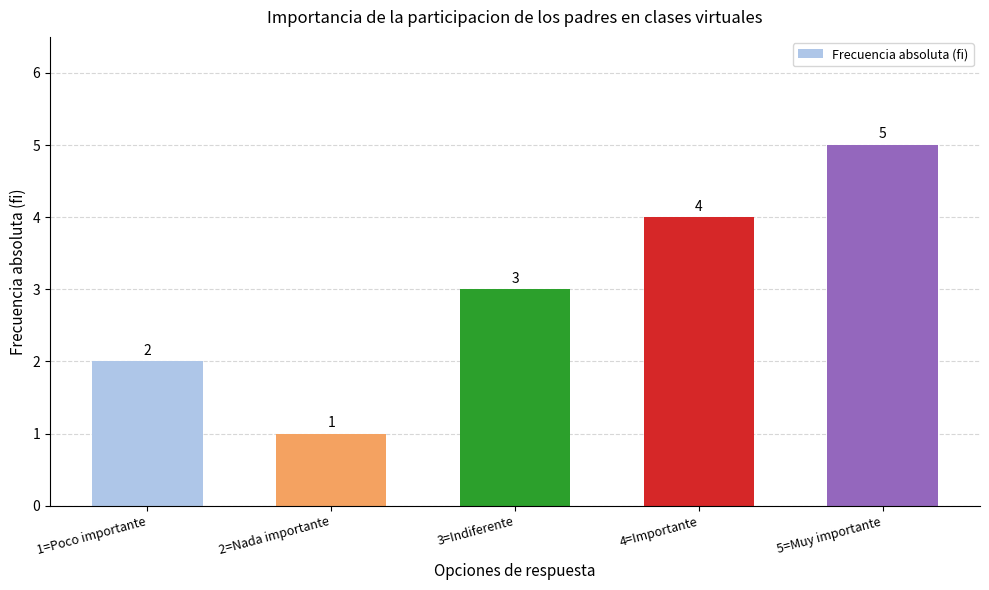

Is it true that the value at 1=Poco importante is 2?

True